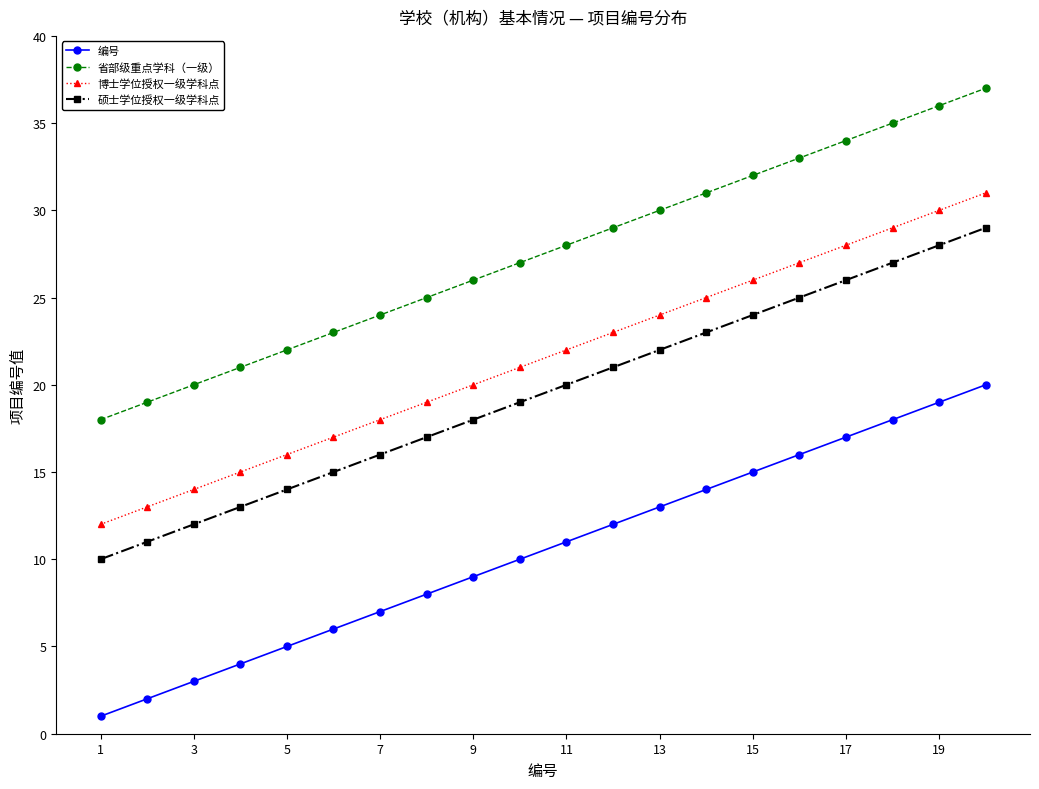

Which series has the largest total across all categories?

省部级重点学科（一级）